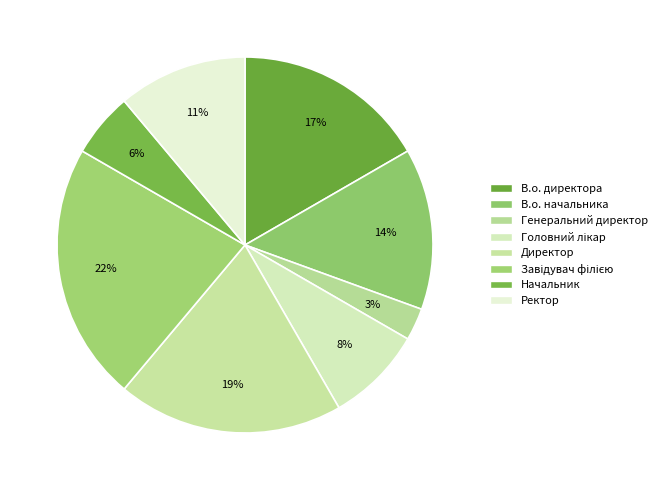

Is it true that Директор is 8% of the pie?

False